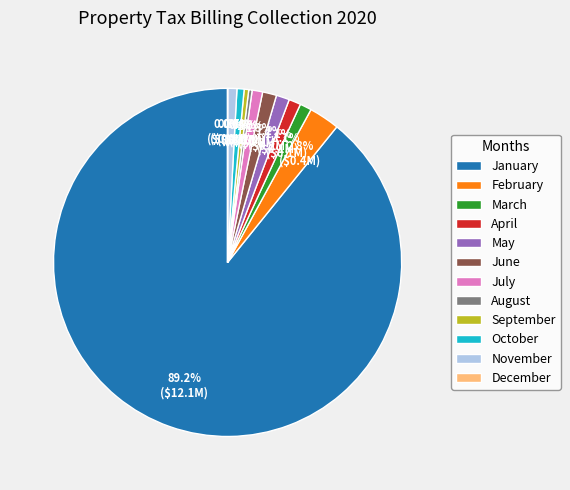

What is the total percentage of May and September?

1.6%